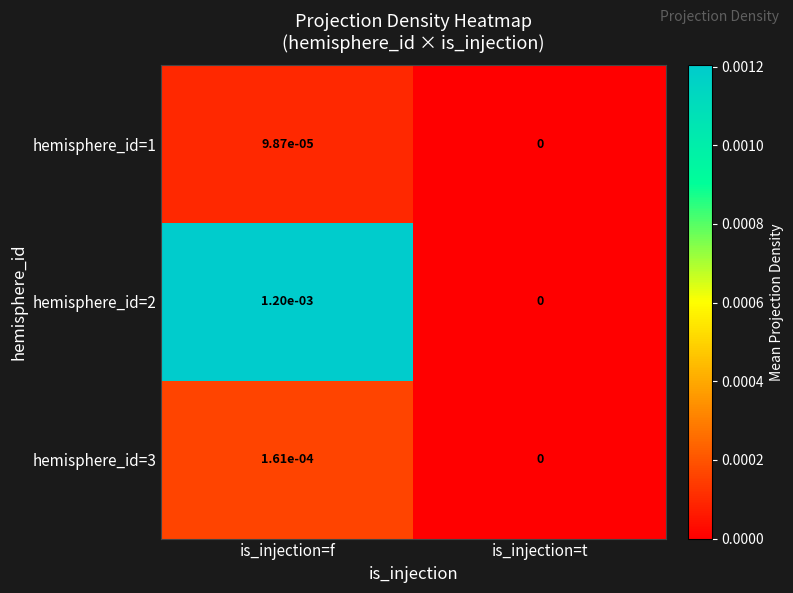

The hemisphere_id=1 series shows 0.0 at is_injection=f. True or false?

True